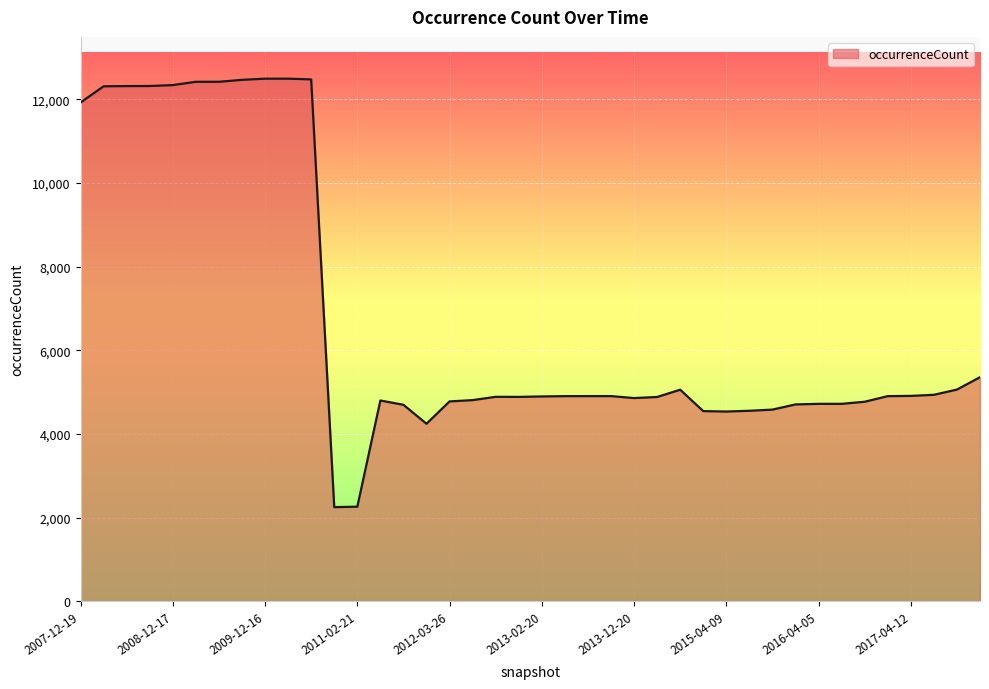

What is the difference between the maximum and minimum values?

10246